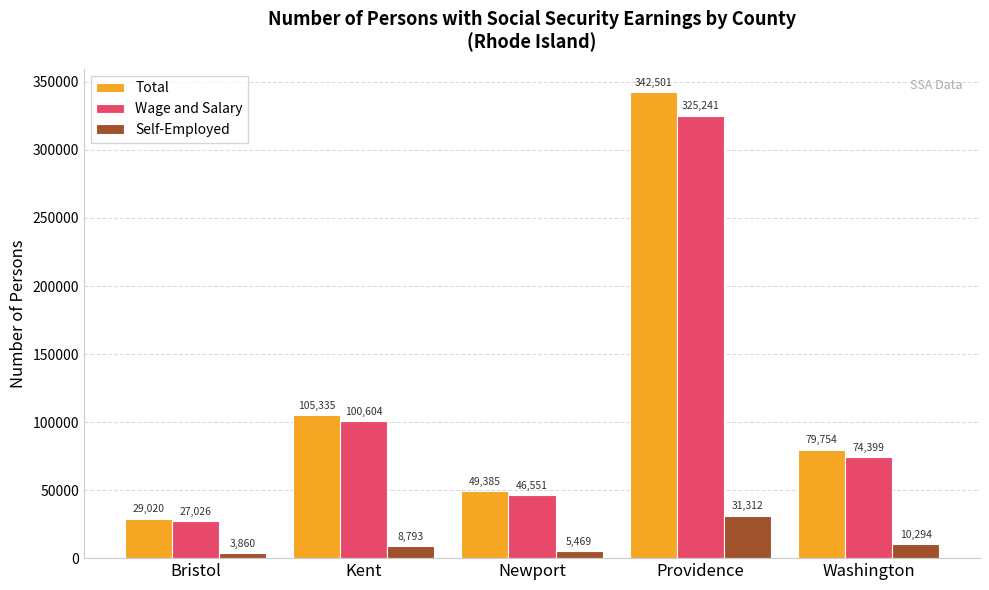

Is it true that Total equals 609464 at Providence?

False